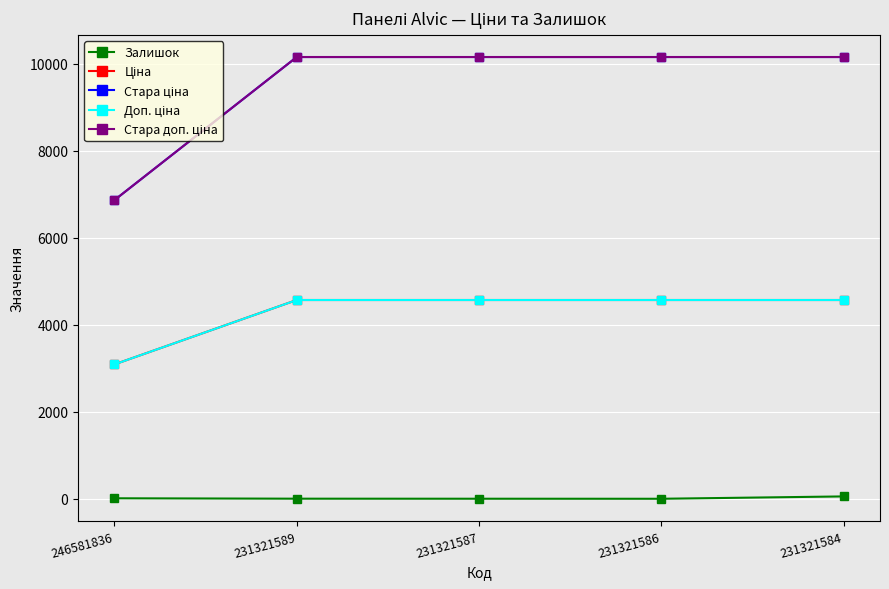

What is the maximum value shown in the chart?

10158.6